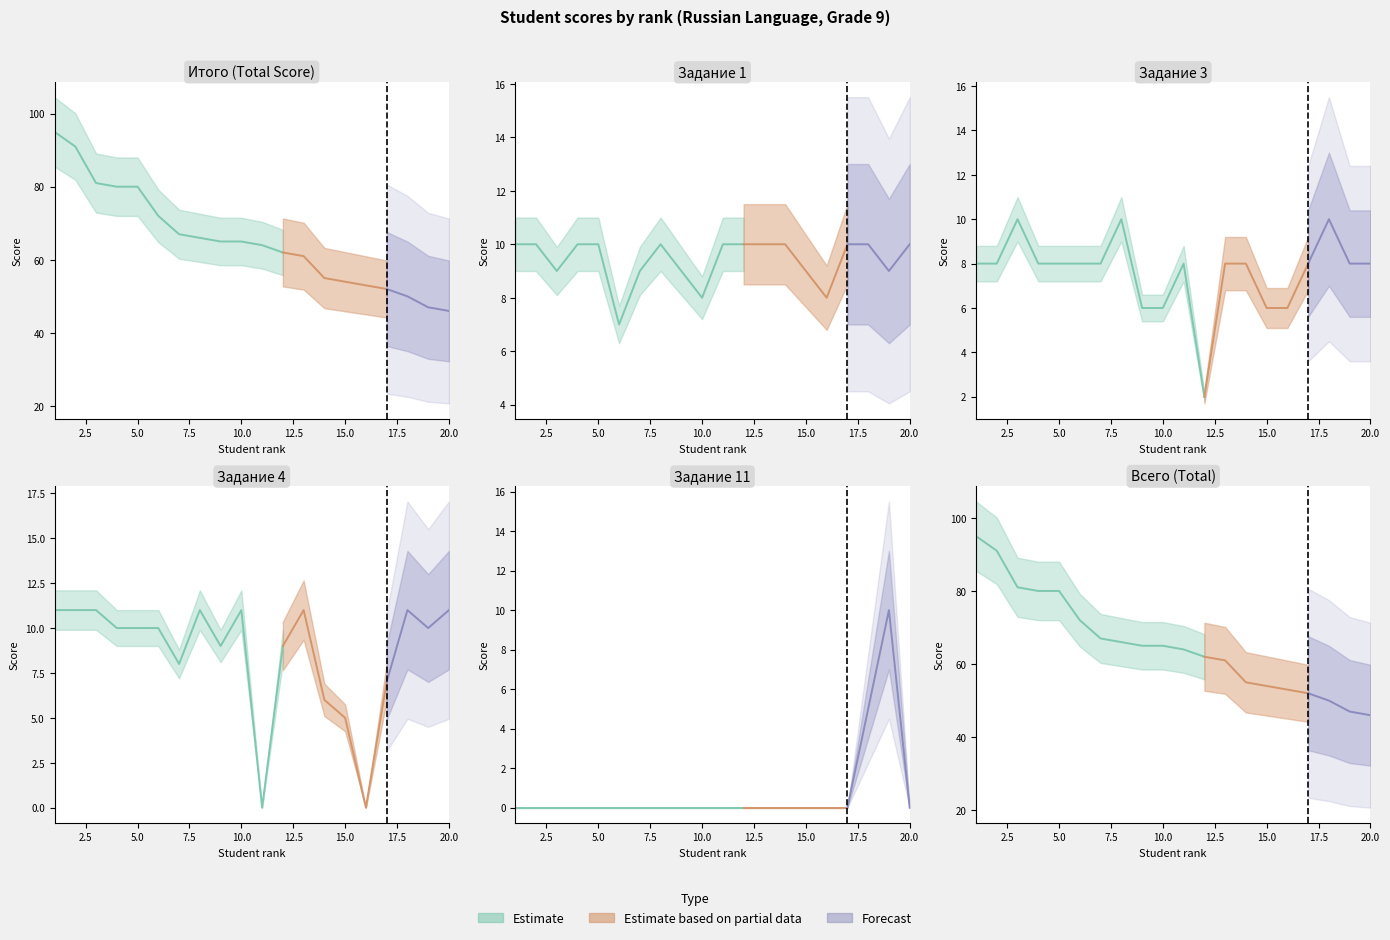

At which category does zadanie1 reach its first local valley?

3